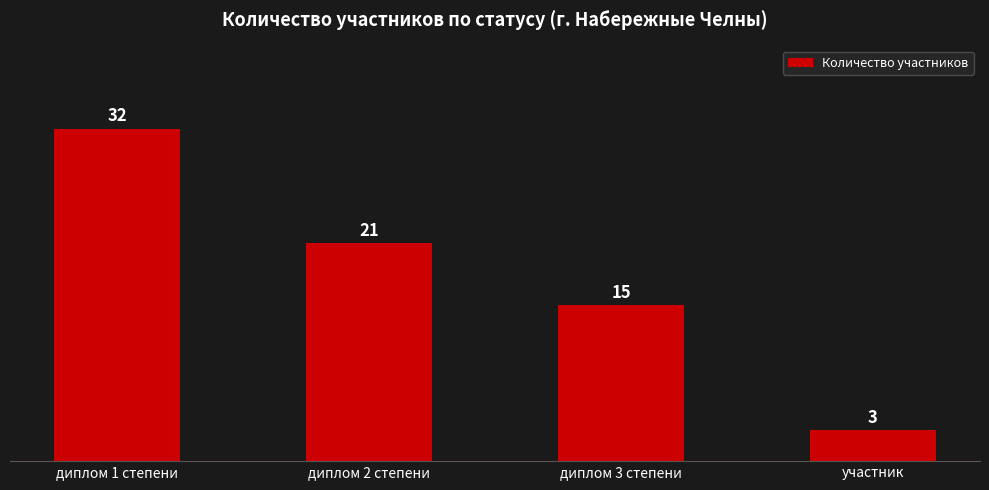

Reading left to right, what are all the values shown in this chart?

32	21	15	3